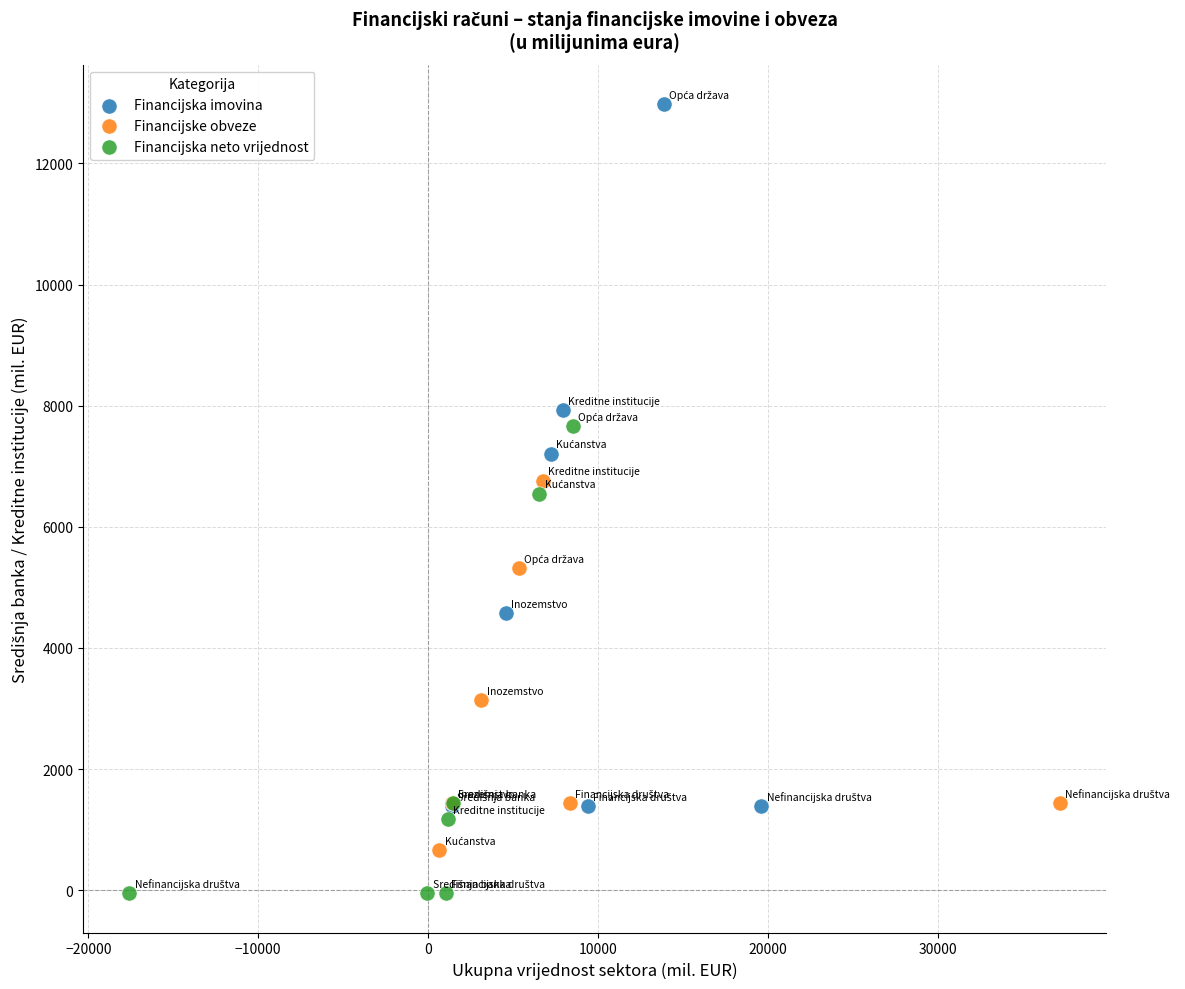

Which series contains the lowest Y value?

Financijska neto vrijednost